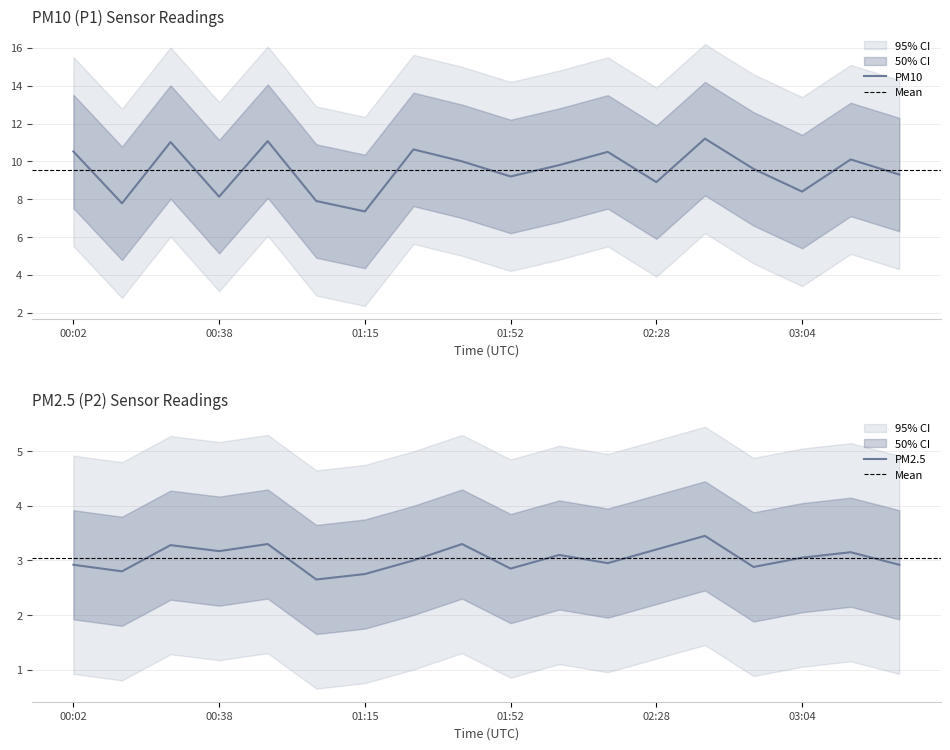

Reading left to right, transcribe all the data shown in this chart.

P1: 10.5	7.8	11.0	8.1	11.1	7.9	7.3	10.6	10.0	9.2	9.8	10.5	8.9	11.2	9.6	8.4	10.1	9.3
P2: 2.9	2.8	3.3	3.2	3.3	2.6	2.8	3.0	3.3	2.9	3.1	3.0	3.2	3.5	2.9	3.0	3.1	2.9